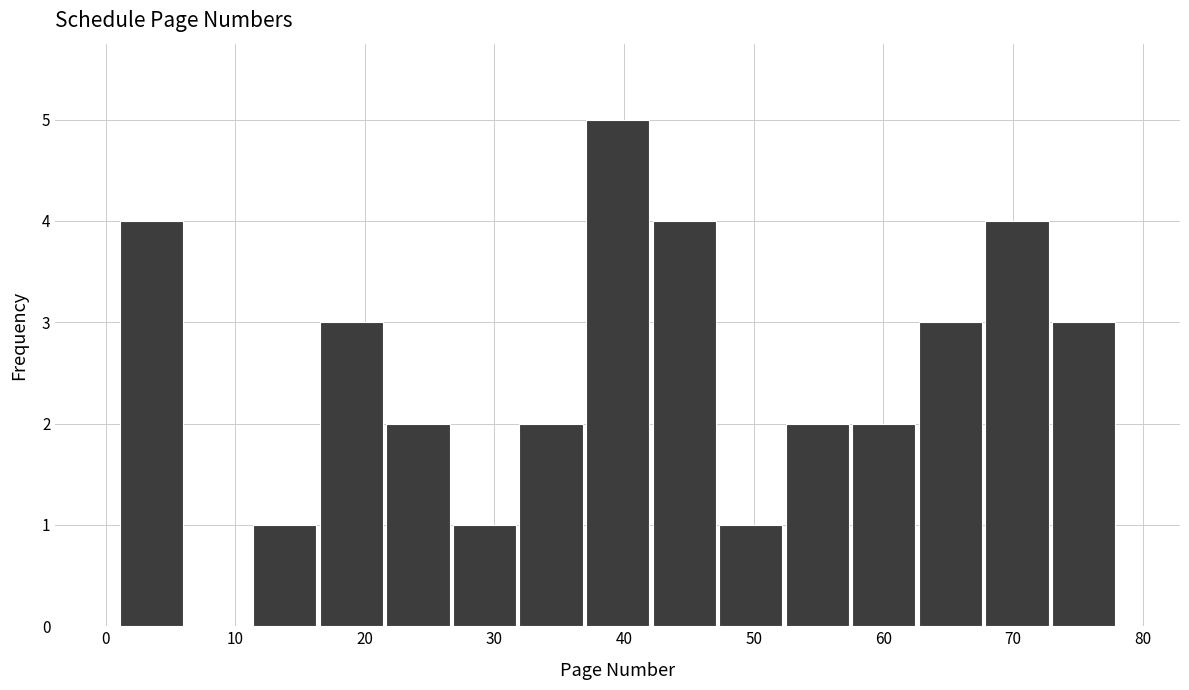

Reading left to right, list every bar in this chart as the range it spans on the x-axis followed by its height. Neither the bar edges nor the heights are printed on the chart, so give them approximately, as read against the axes.

1 to 6: 4
6 to 11: 0
11 to 16: 1
16 to 22: 3
22 to 27: 2
27 to 32: 1
32 to 37: 2
37 to 42: 5
42 to 47: 4
47 to 52: 1
52 to 57: 2
57 to 63: 2
63 to 68: 3
68 to 73: 4
73 to 78: 3